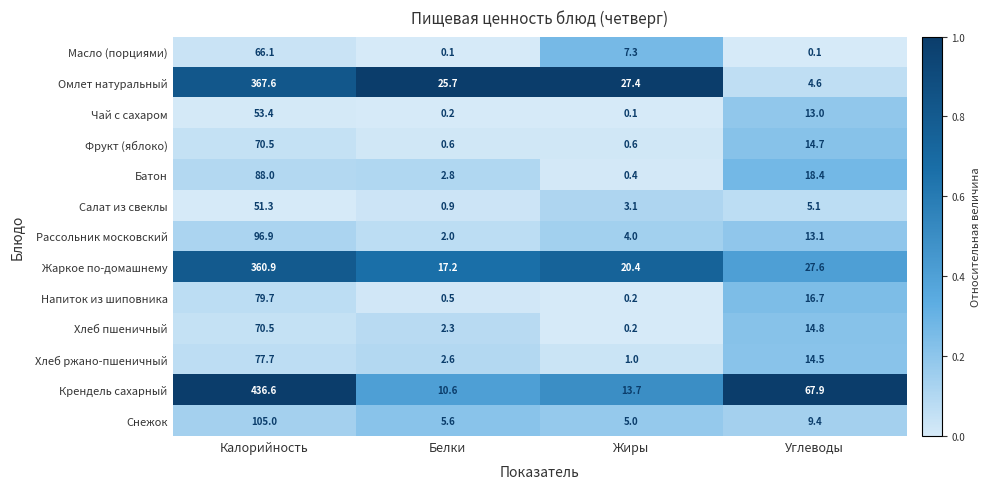

How many categories are shown in the chart?

4